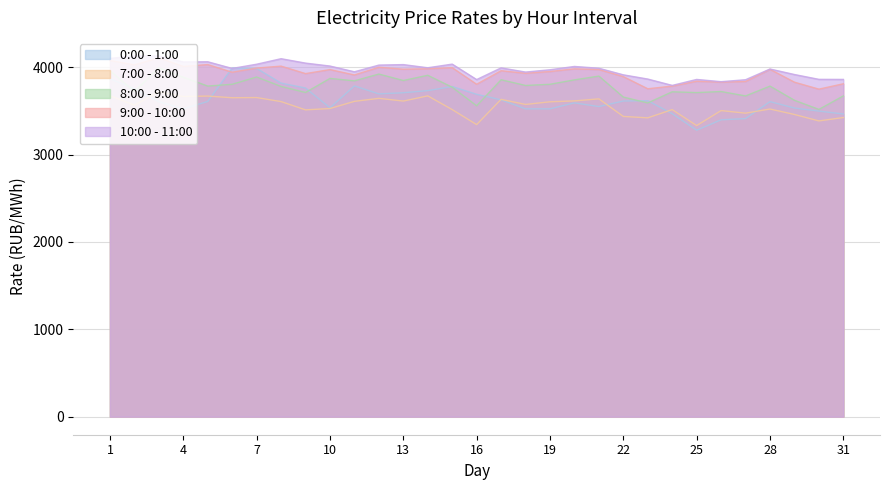

At which category is the sum across all series the highest?

1